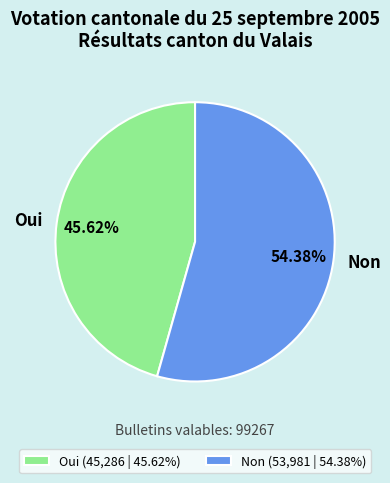

Which slice is the largest?

Non